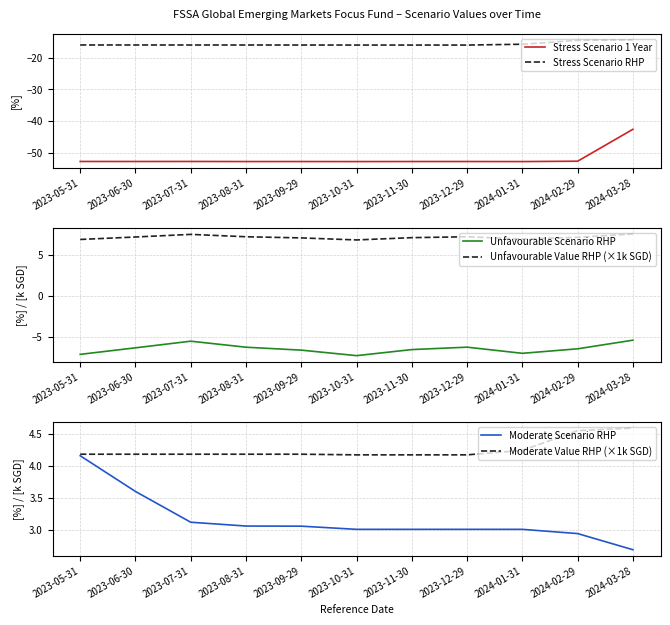

What is the sum of the Moderate Scenario RHP values at 2023-08-31 and 2023-11-30?

6.1